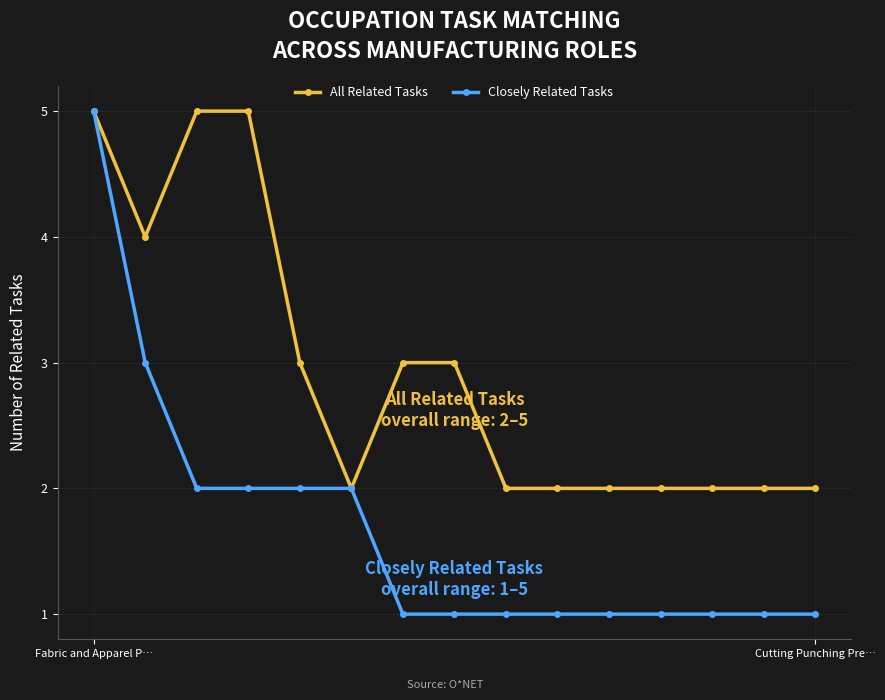

Which series has the largest range (max minus min)?

Closely Related Tasks